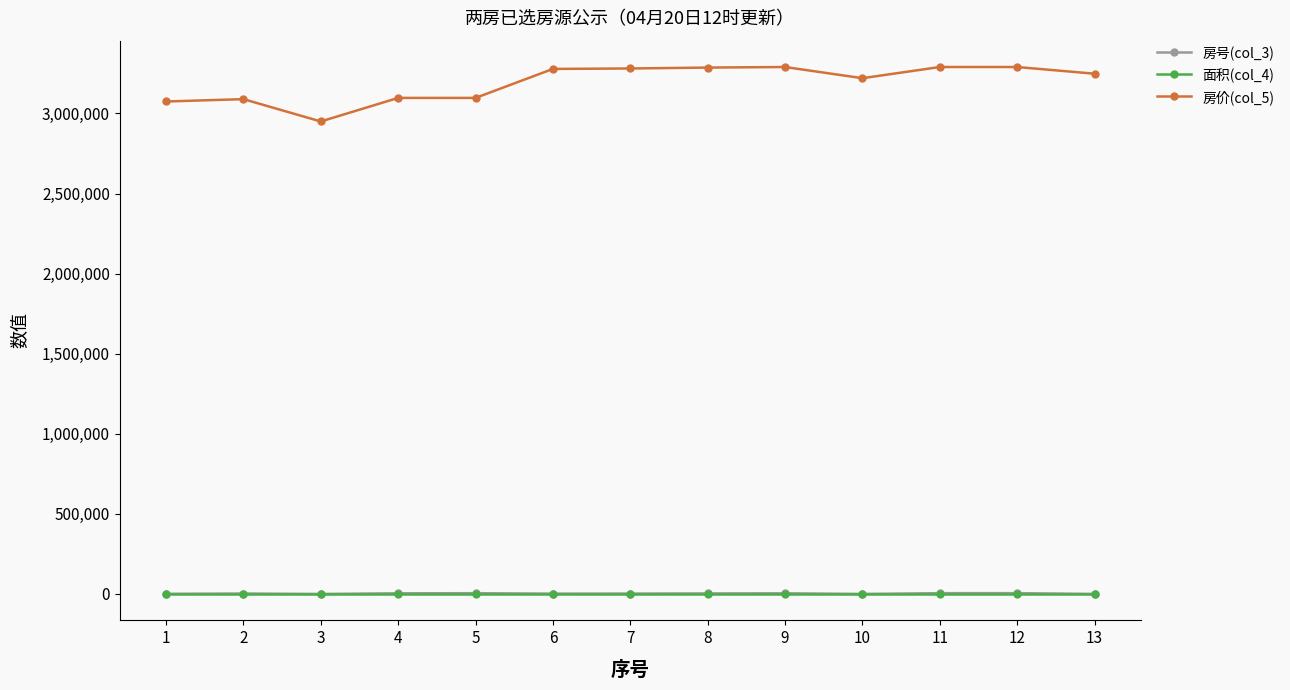

Is it true that 房号(col_3) equals 4301.0 at 9?

True